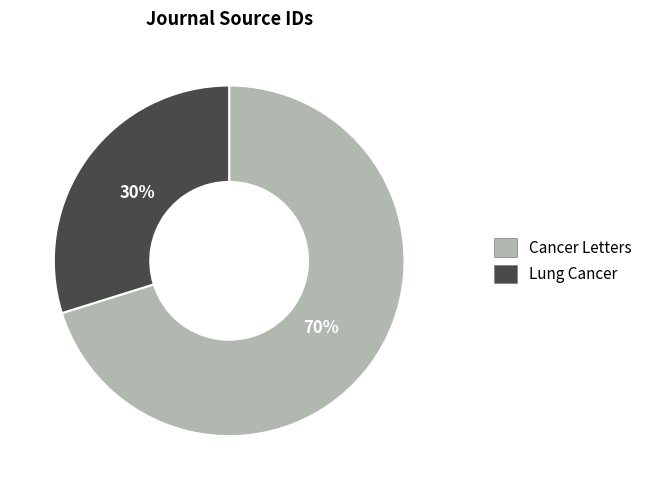

The Cancer Letters slice represents 83% of the pie. True or false?

False